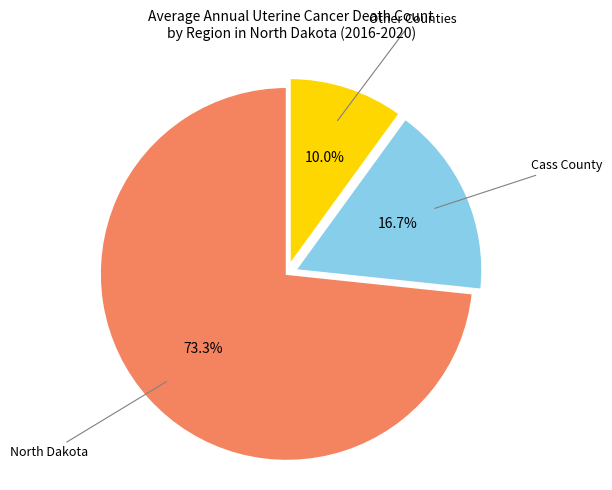

Which category has the smallest portion of the pie?

Other Counties